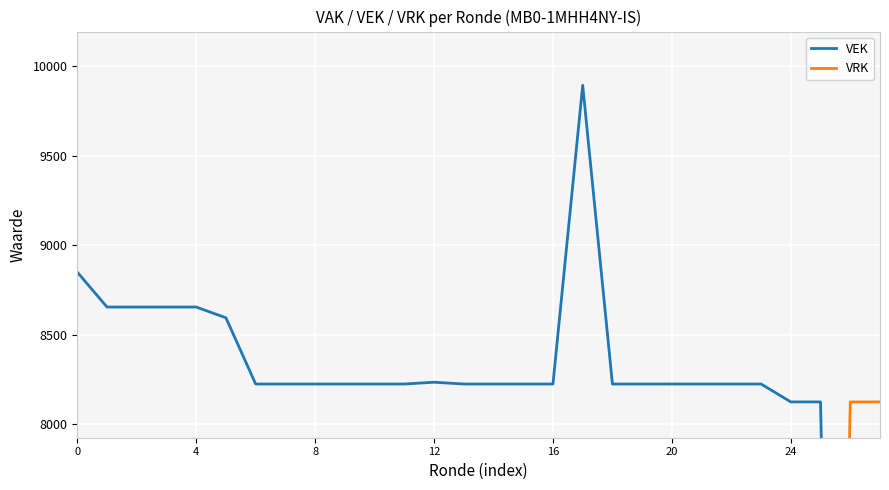

The VEK series shows 8225 at 23. True or false?

True